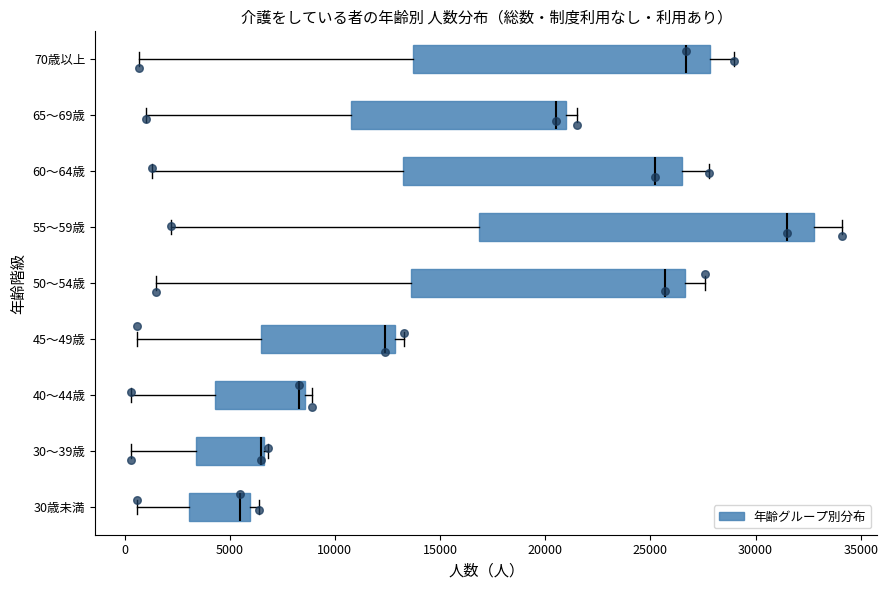

Which box is the widest, from its left edge to its right edge?

55～59歳